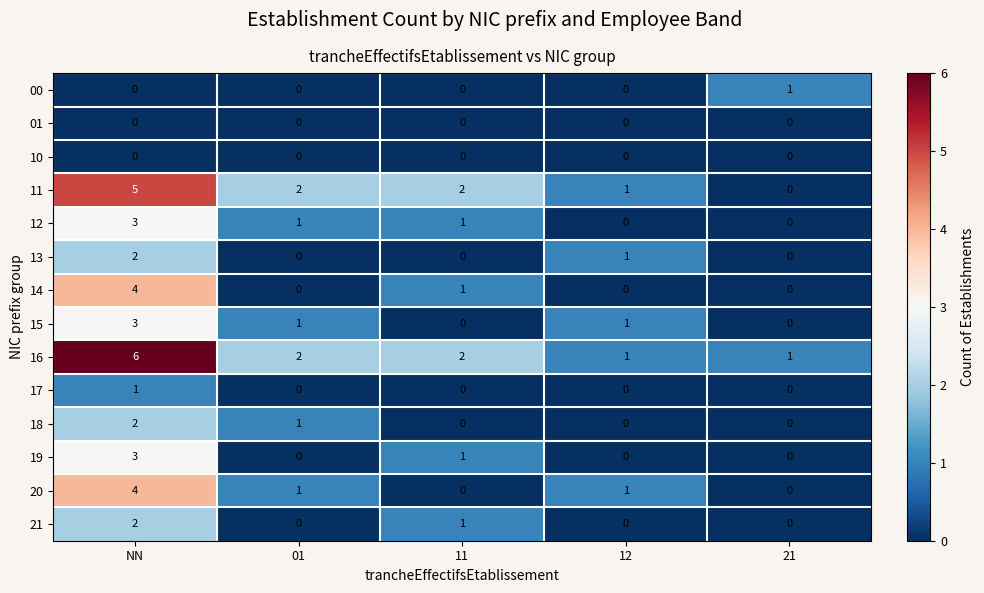

Count the 14 values in the range 0 to 1.

4